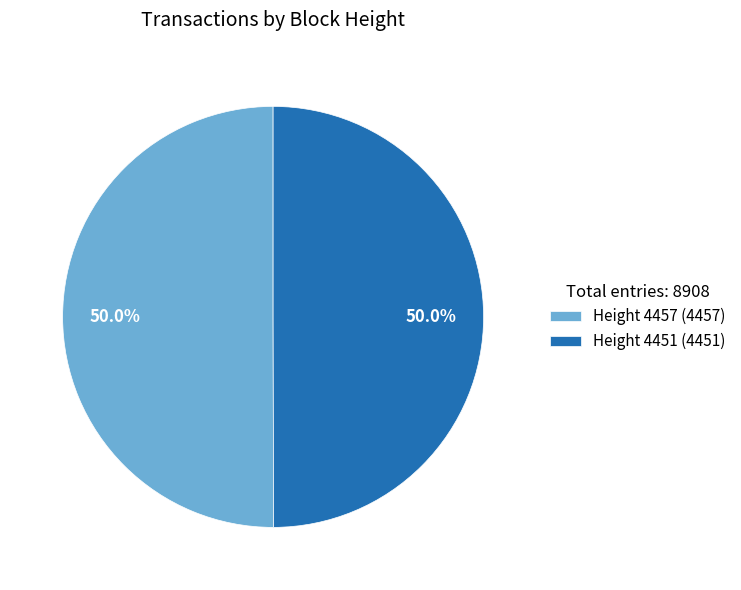

What percentage is the Height 4451 slice, to the nearest percent?

50%